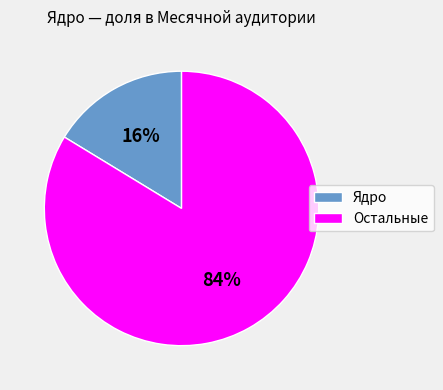

Combined, do Ядро and Остальные account for over 50%?

Yes